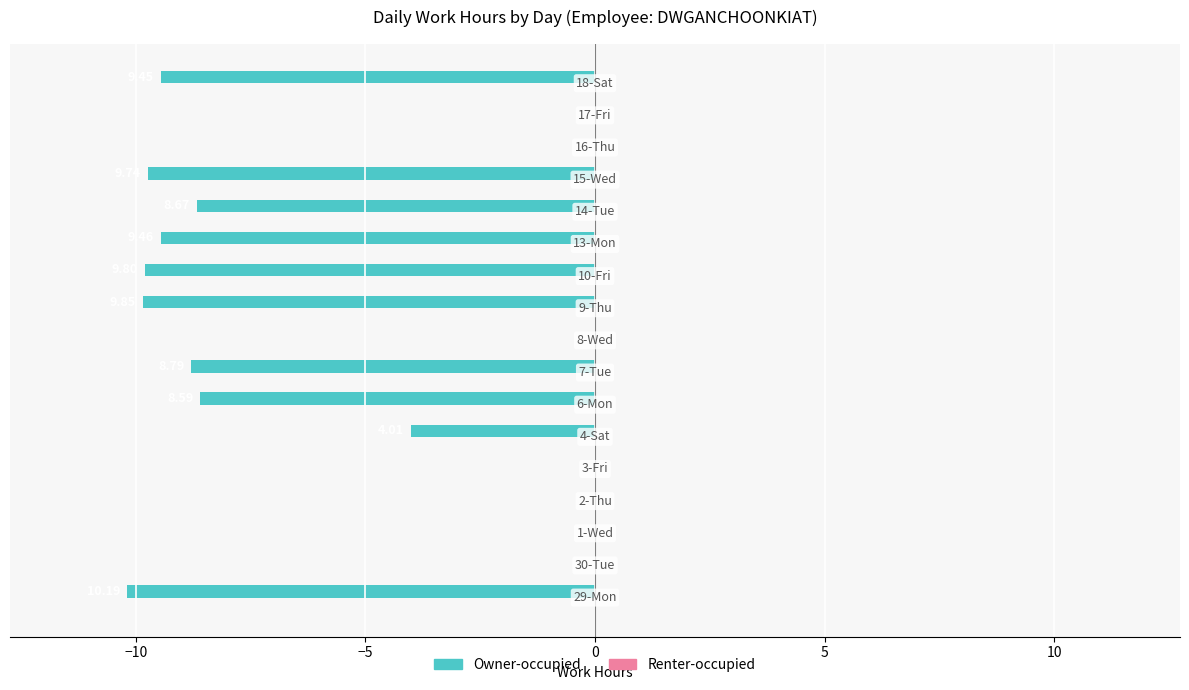

Are the bars horizontal?

Yes